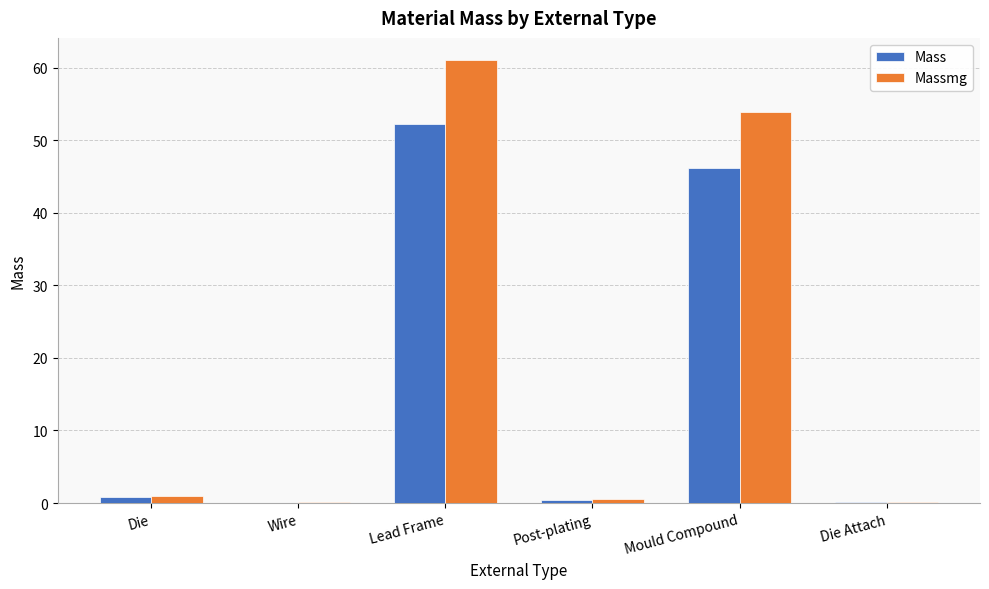

Where is Massmg nearest to the value 30?

Mould Compound